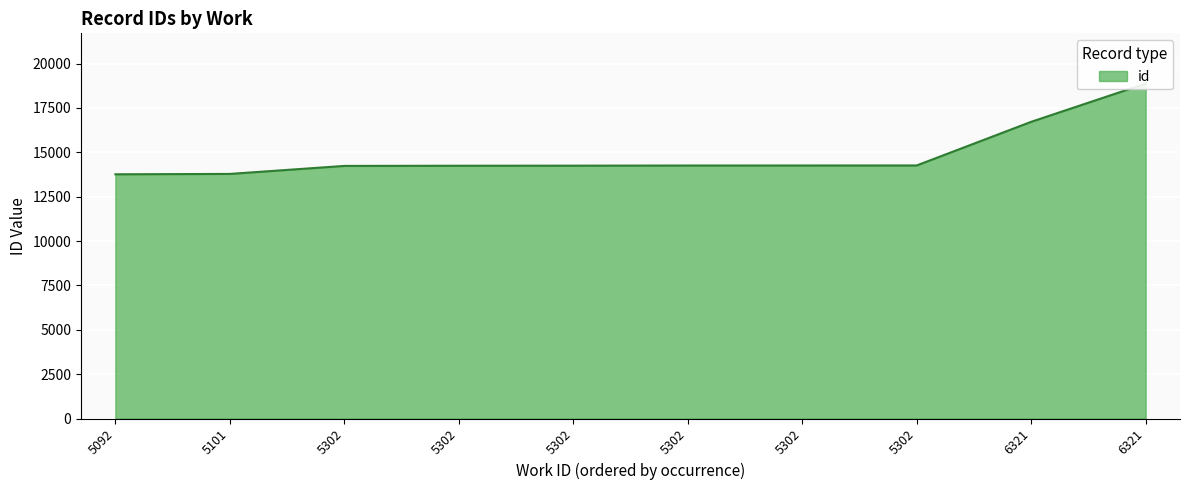

Is it true that the value at 6321 is 16719?

True